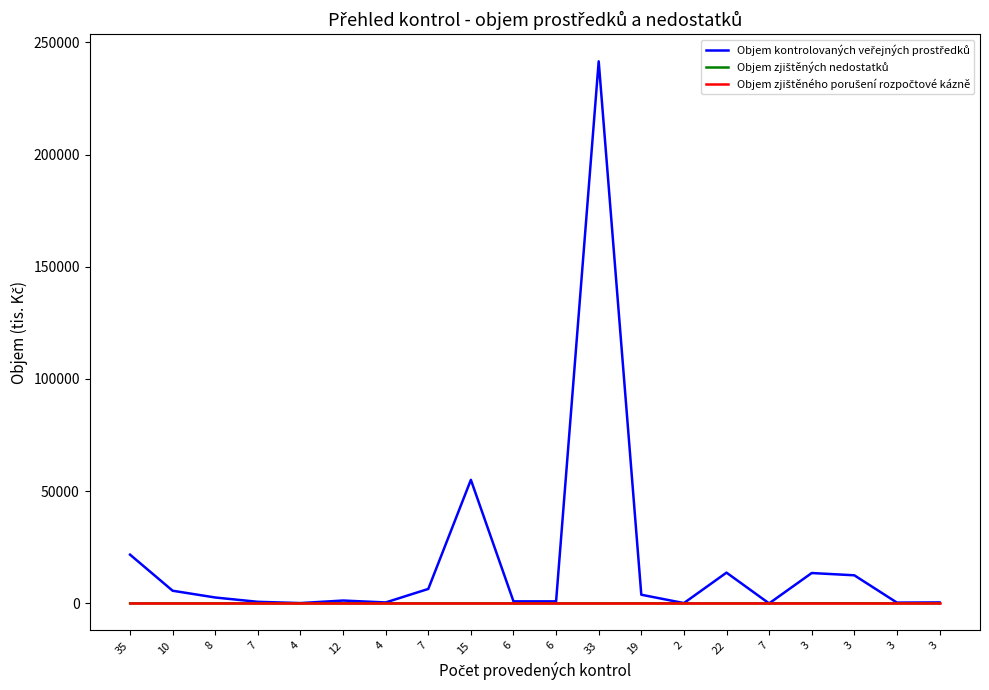

Which category has the highest value in the Objem kontrolovaných veřejných prostředků series?

33